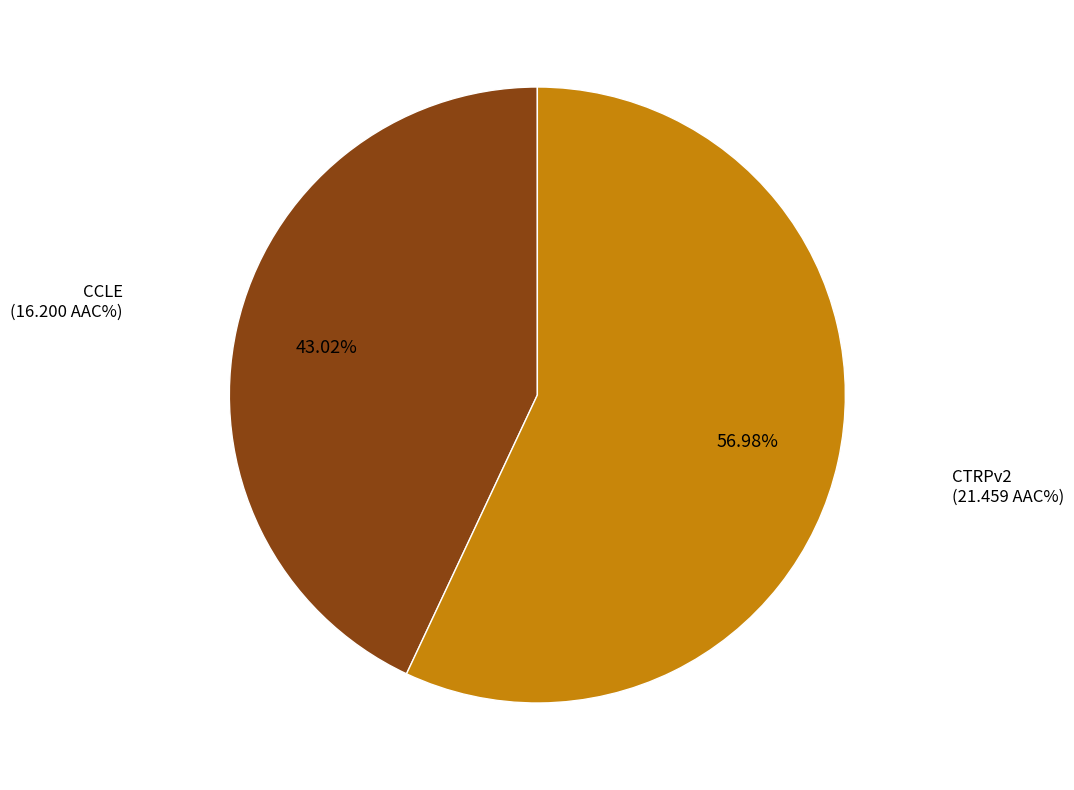

To the nearest percent, what portion does CCLE represent?

43%